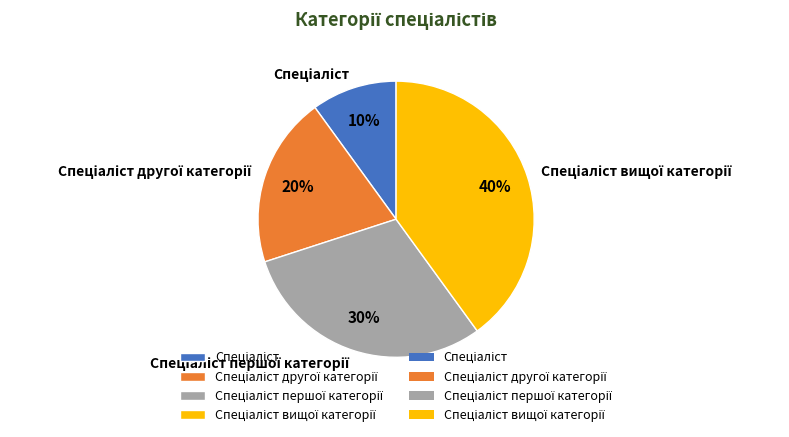

Is there a majority slice in this chart?

No